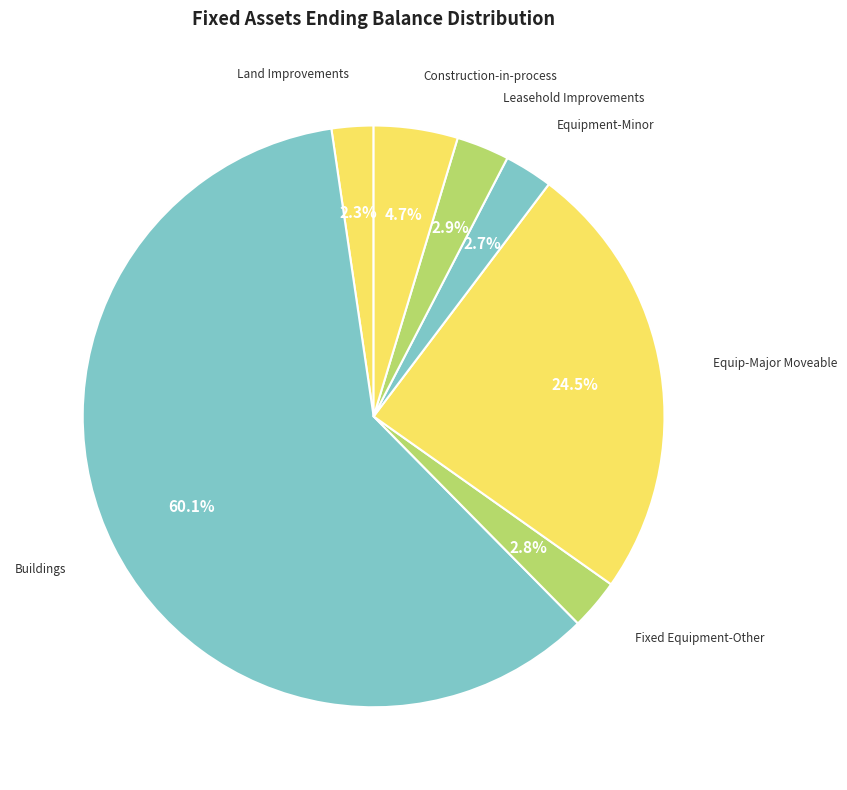

How many segments does this pie chart have?

7